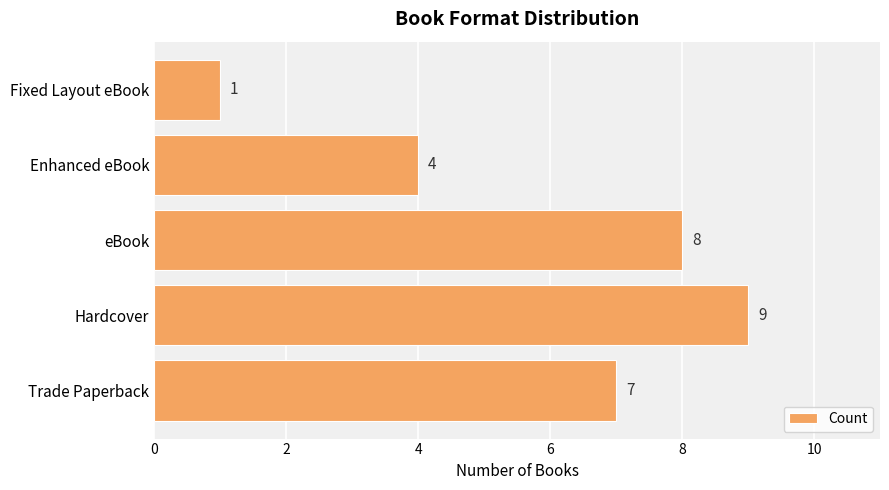

What is the difference between the second highest and minimum values?

7